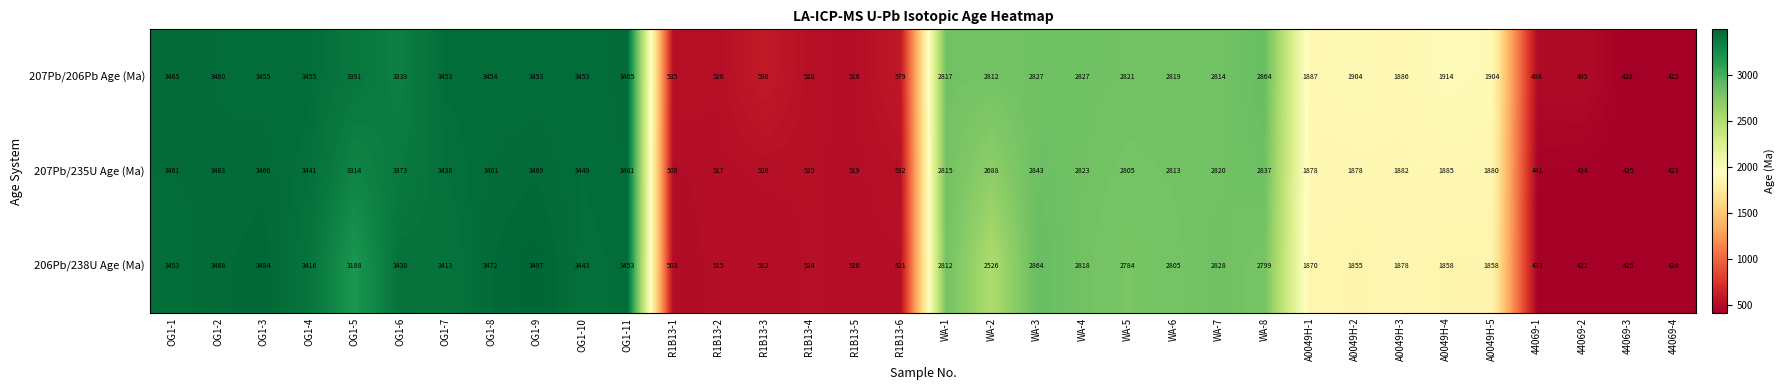

What is the total value across all series at WA-4?

8468